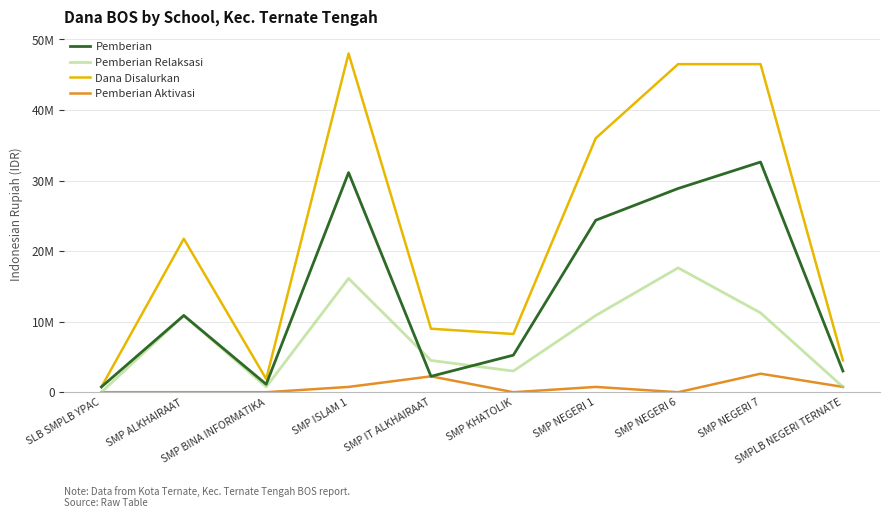

How many data points in Pemberian Relaksasi are above 10875000?

3